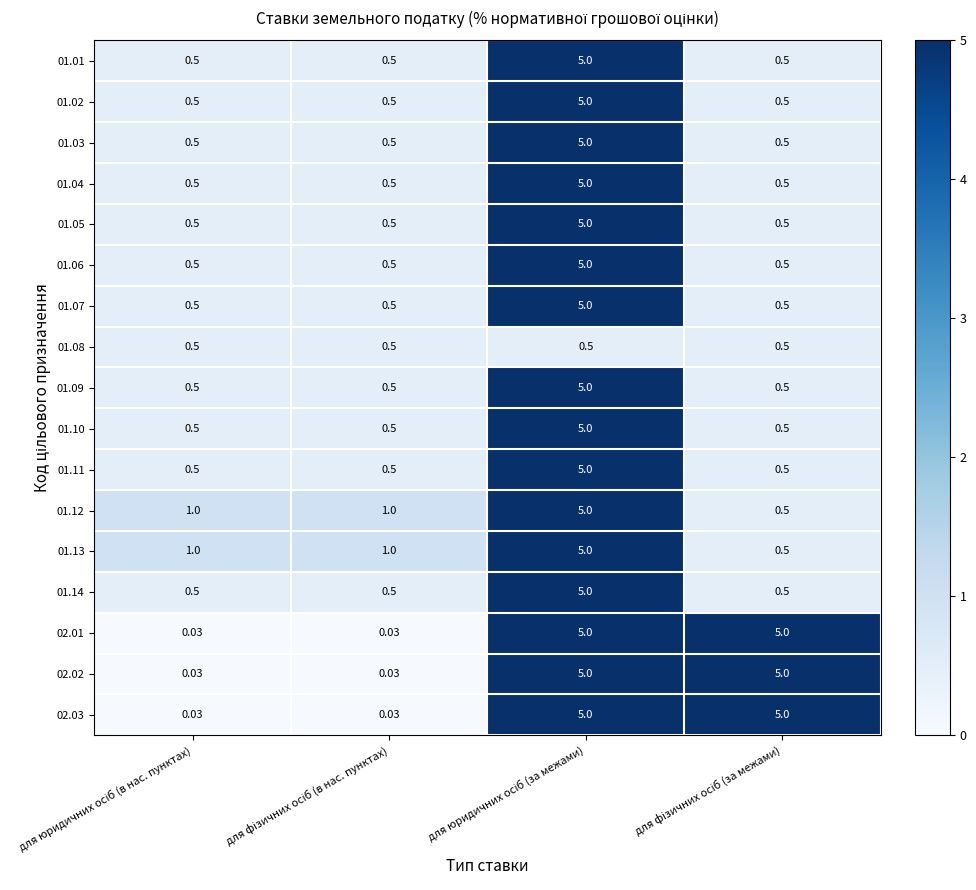

How many data points does each series have?

4